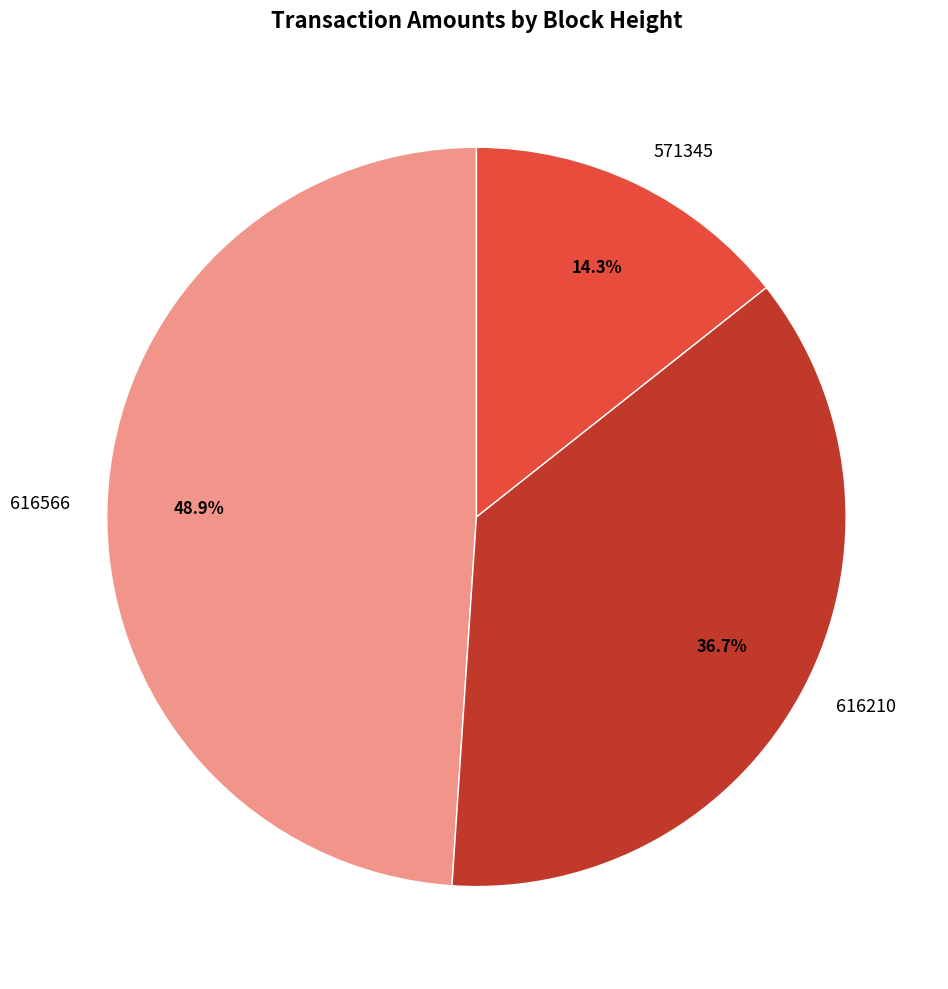

The 571345 slice represents 14% of the pie. True or false?

True